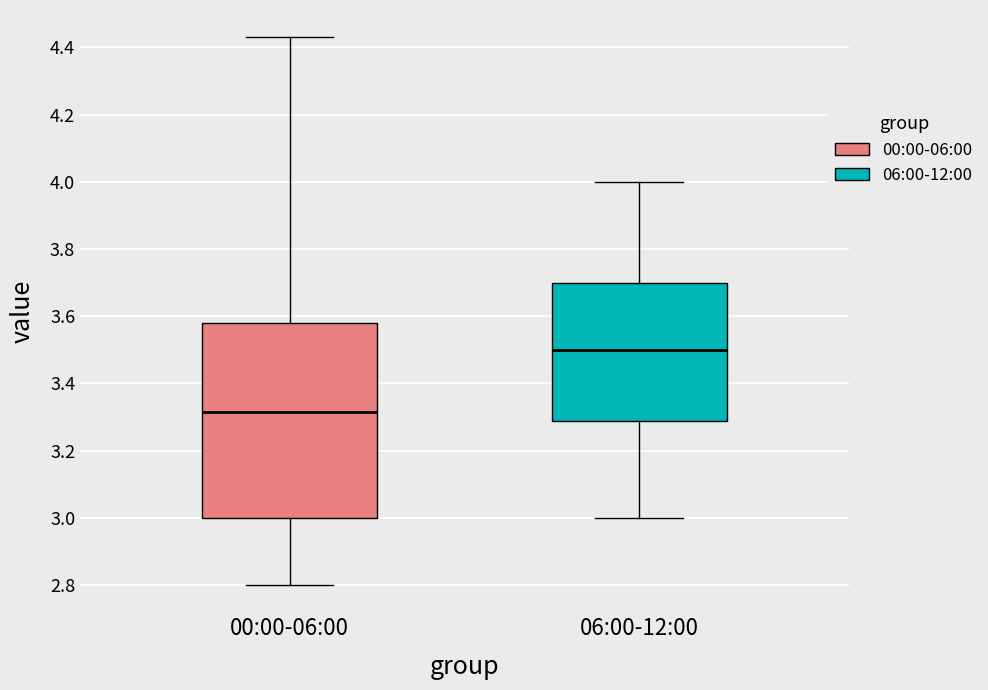

Which box's median line is the lowest?

00:00-06:00